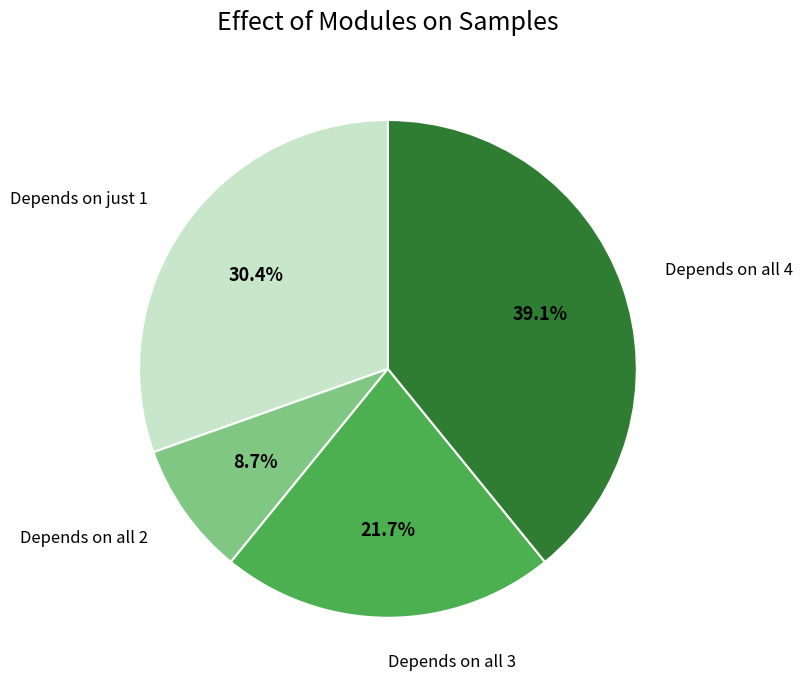

Is there any slice that represents more than half of the pie?

No